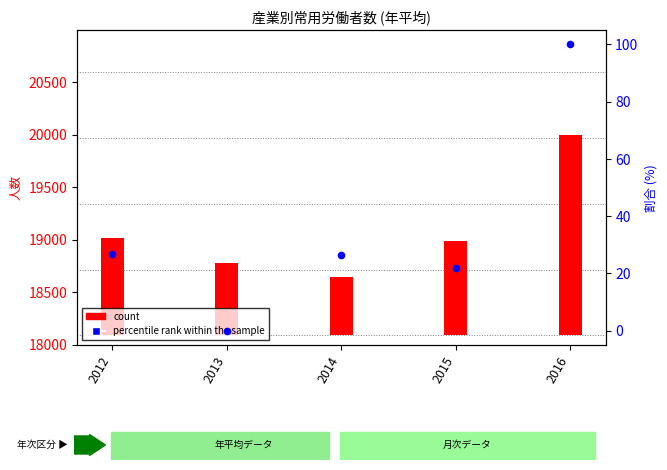

What is the change in value from 2012 to 2016?

+73.3